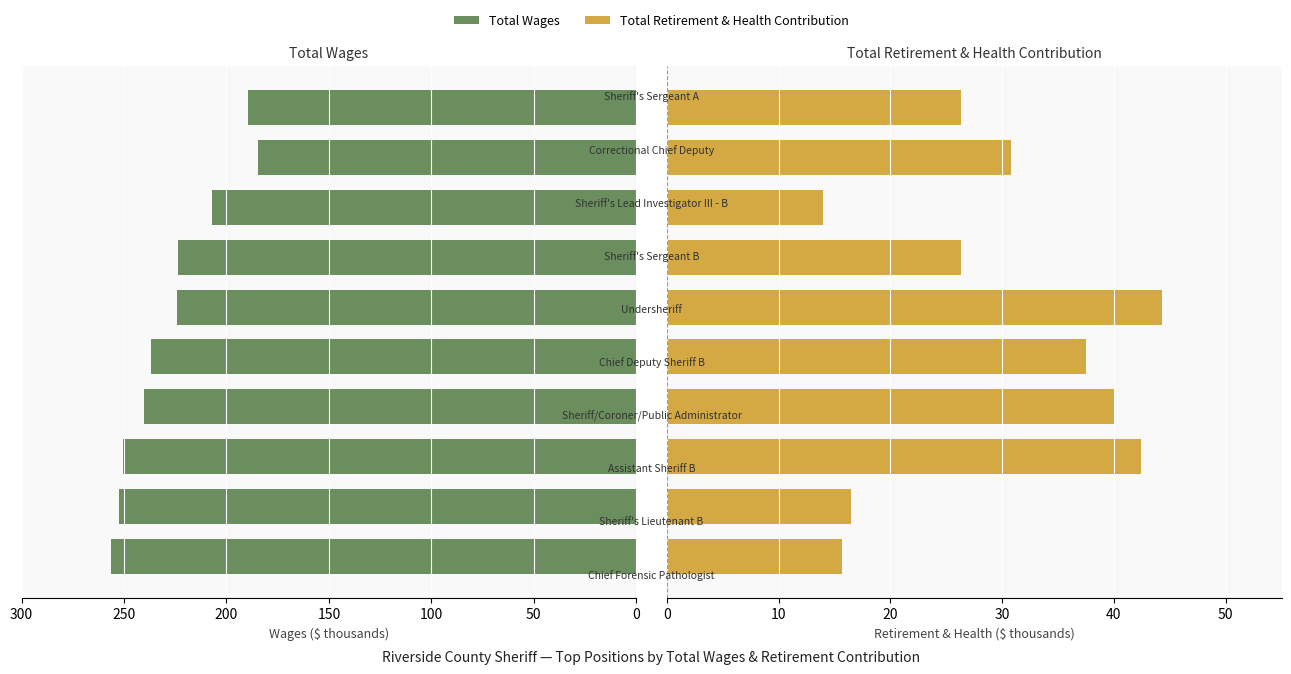

Reading right to left, extract all data points from this chart.

Total Wages: 189.7	184.5	207.2	223.7	224.0	236.9	240.3	250.3	252.4	256.2
Total Retirement & Health Contribution: 26.3	30.8	14.0	26.3	44.3	37.5	40.0	42.4	16.5	15.6